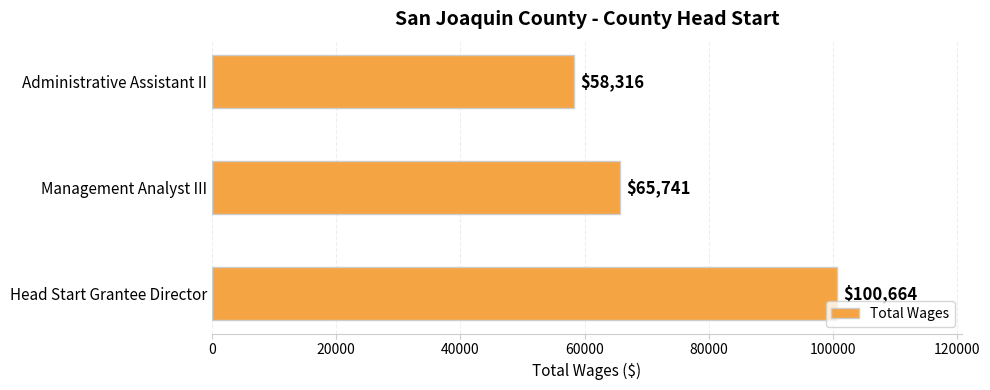

What is the minimum value shown in the chart?

58316